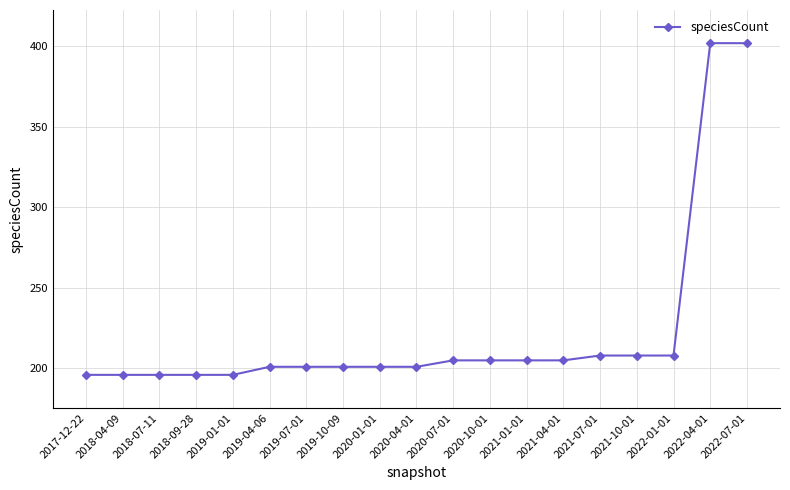

How many categories are shown in the chart?

19